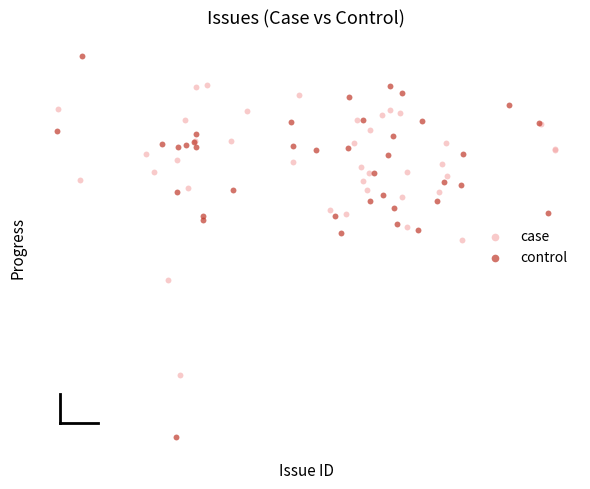

Which series reaches the minimum Y coordinate?

control